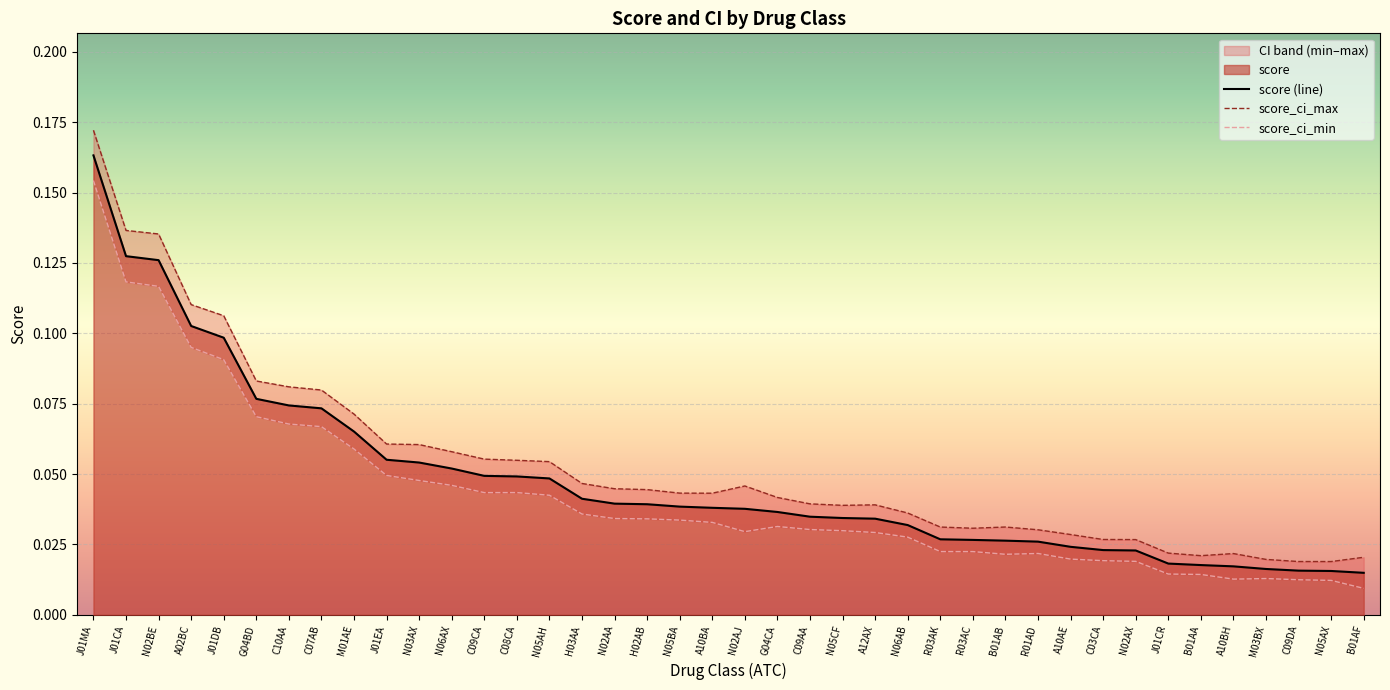

How many score_ci_max values are between 0 and 1?

40